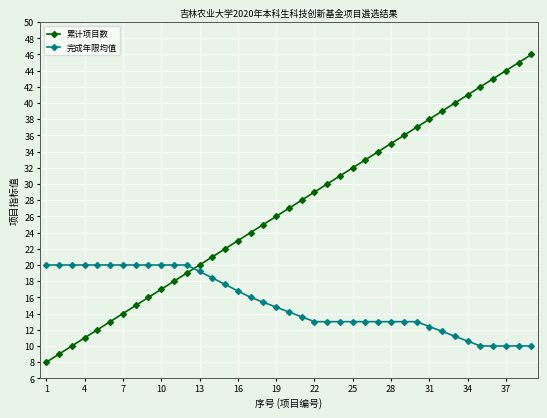

What is the smallest value displayed?

8.0